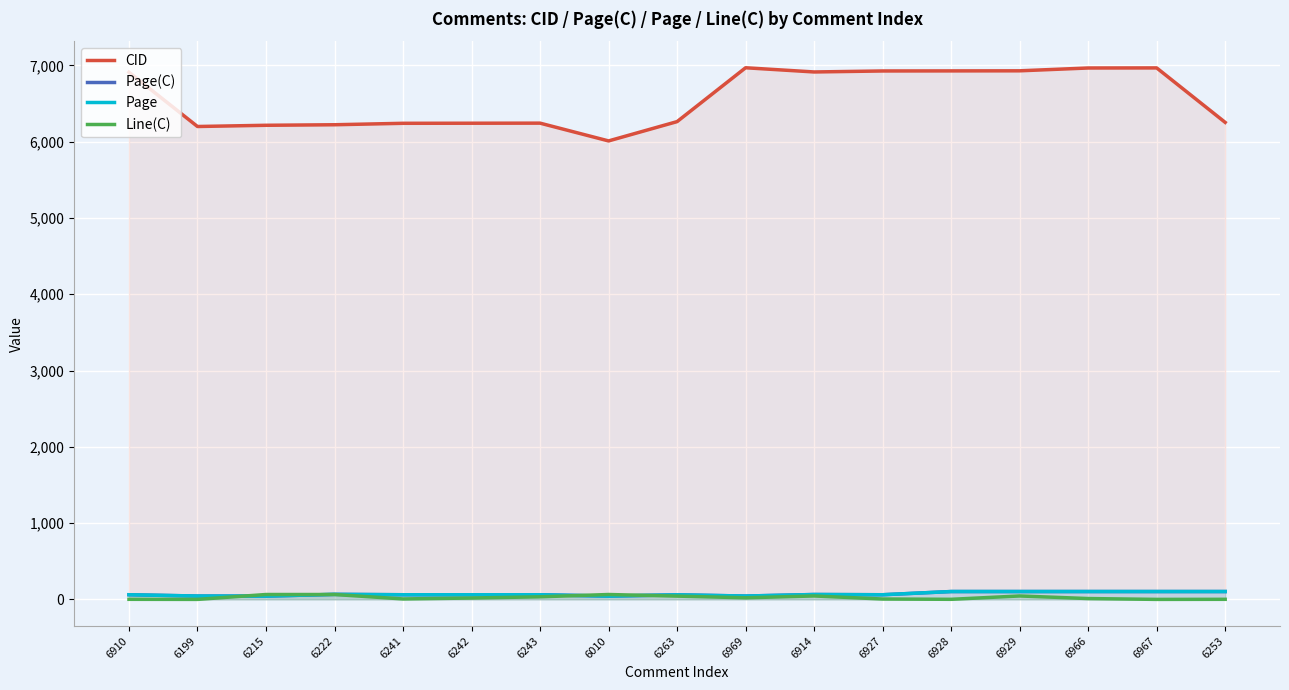

True or false: Line(C) and Page intersect in this chart.

True